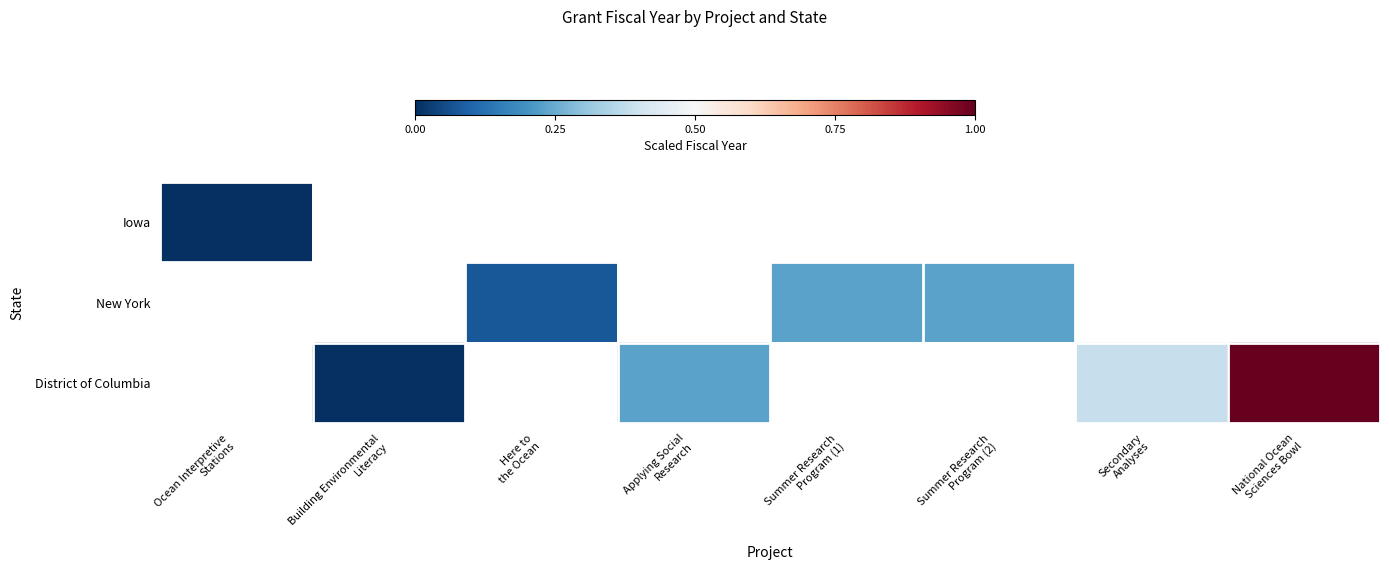

Where is Iowa nearest to the value 0?

Ocean Interpretive Stations